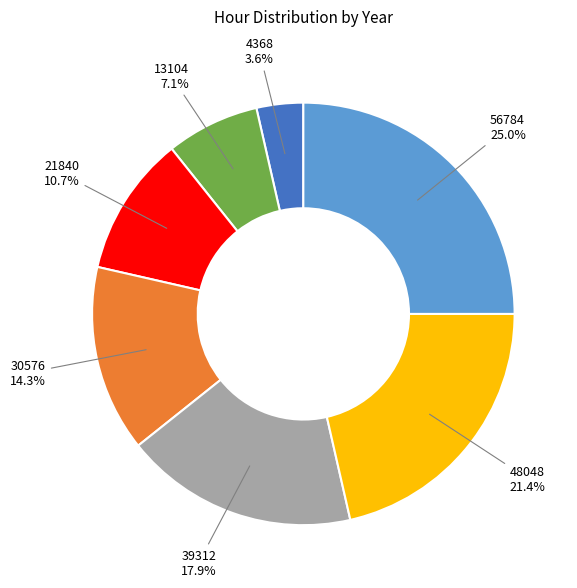

Is there a majority slice in this chart?

No